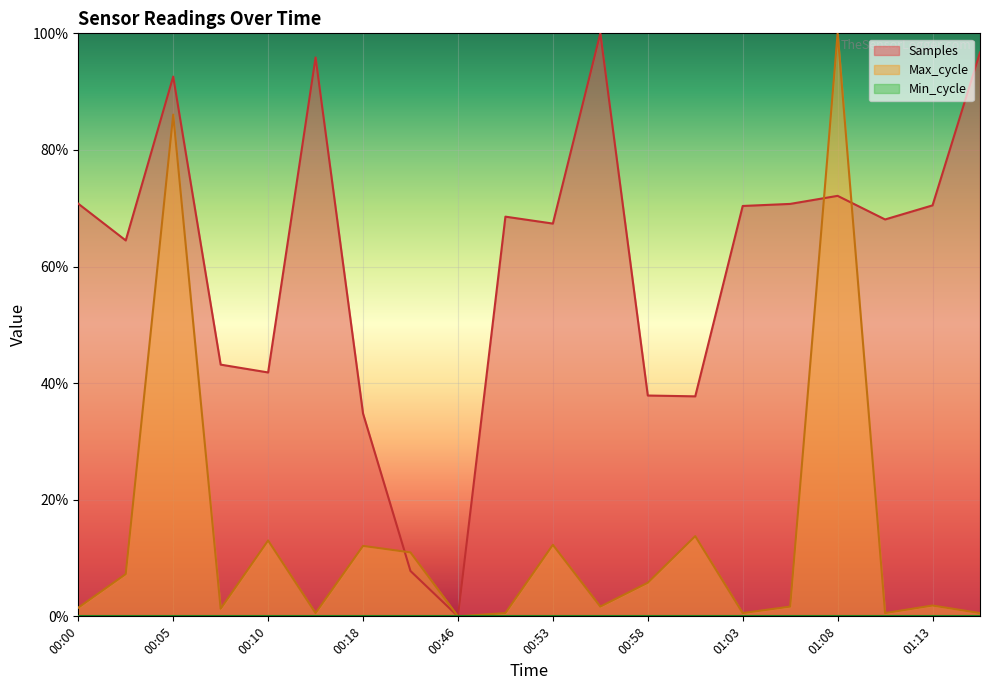

True or false: Max_cycle and Samples cross at least once.

True